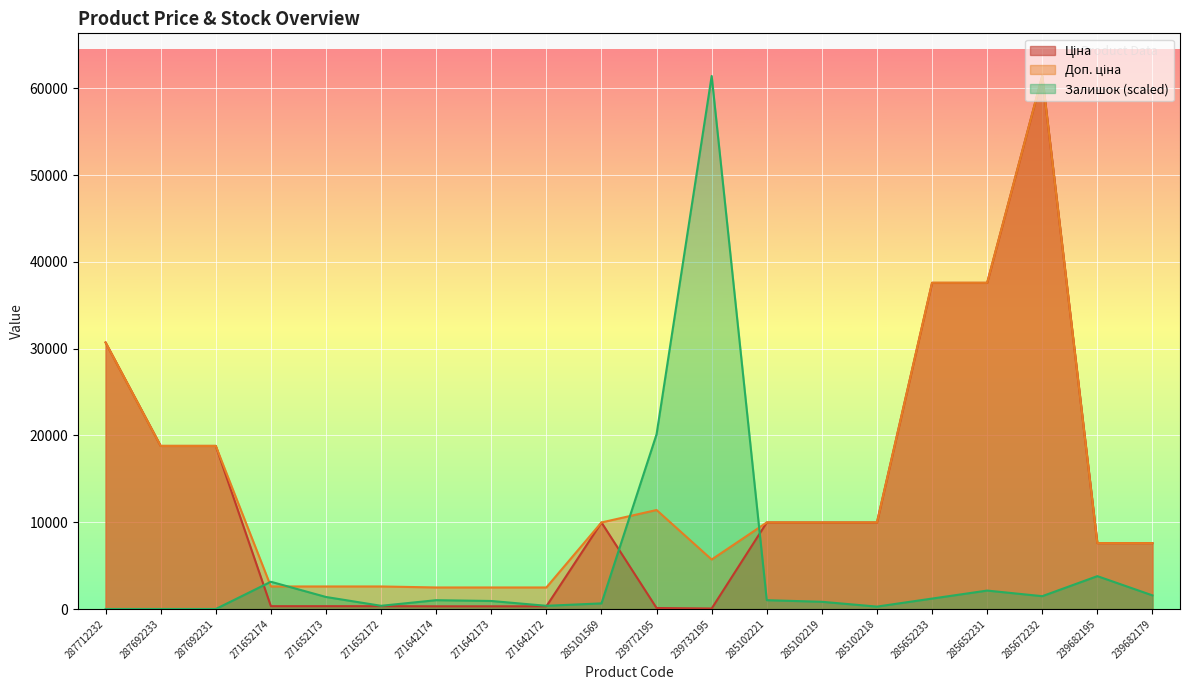

In Ціна, how many points are higher than both neighbors (excluding endpoints)?

2